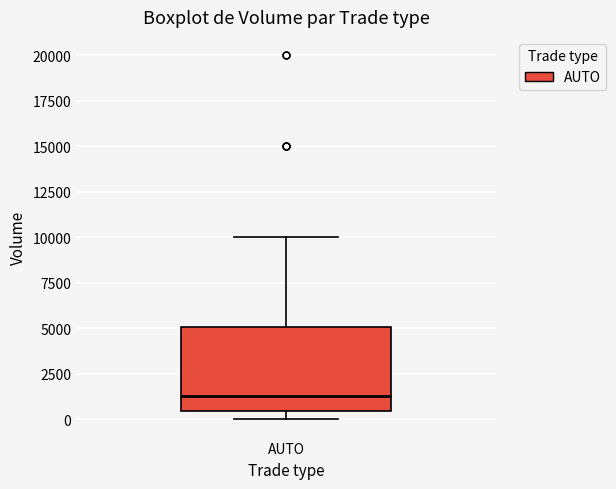

Where does the median line of the box for AUTO sit on the y-axis? The values are not printed on the chart, so give them approximately, as read against the axis.

1500